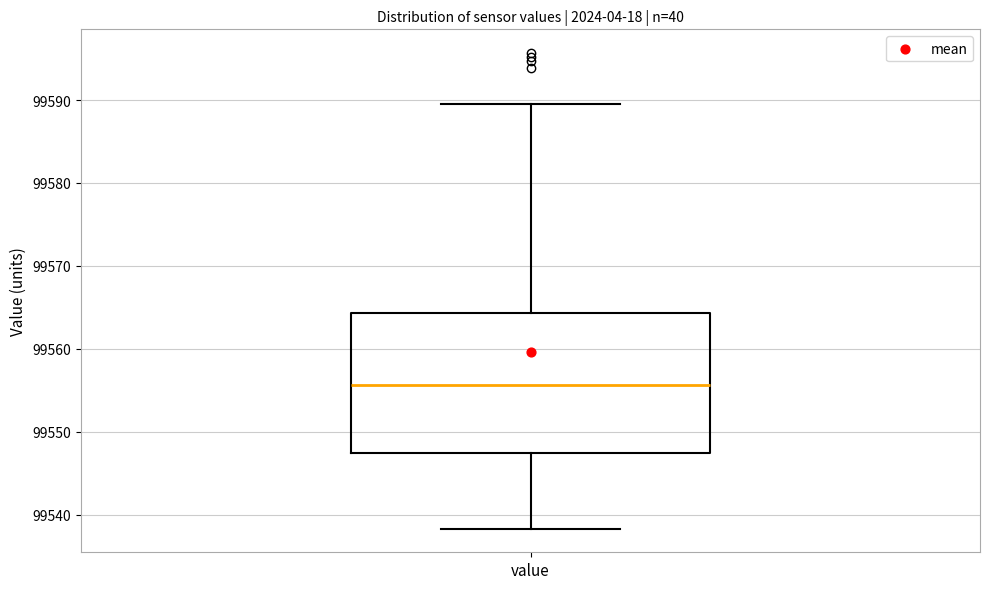

Transcribe this box plot: give where the median line is, the range the box spans, and where the two whiskers end, as read against the y-axis. The values are not printed on the chart, so give them approximately, as read against the axis.

median 99556, box 99547 to 99564, whiskers 99538 to 99590